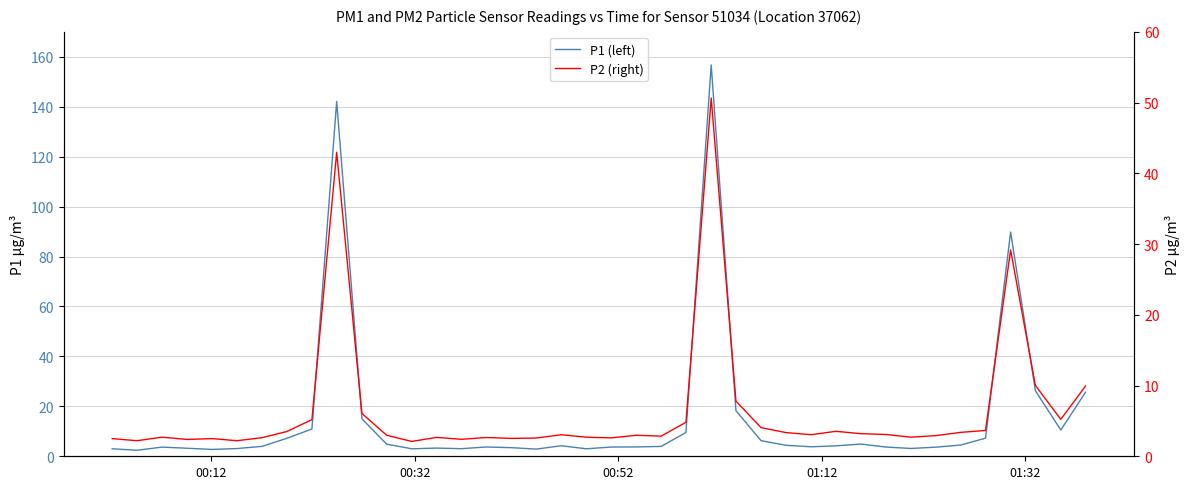

At how many categories does at least one series exceed 2?

40